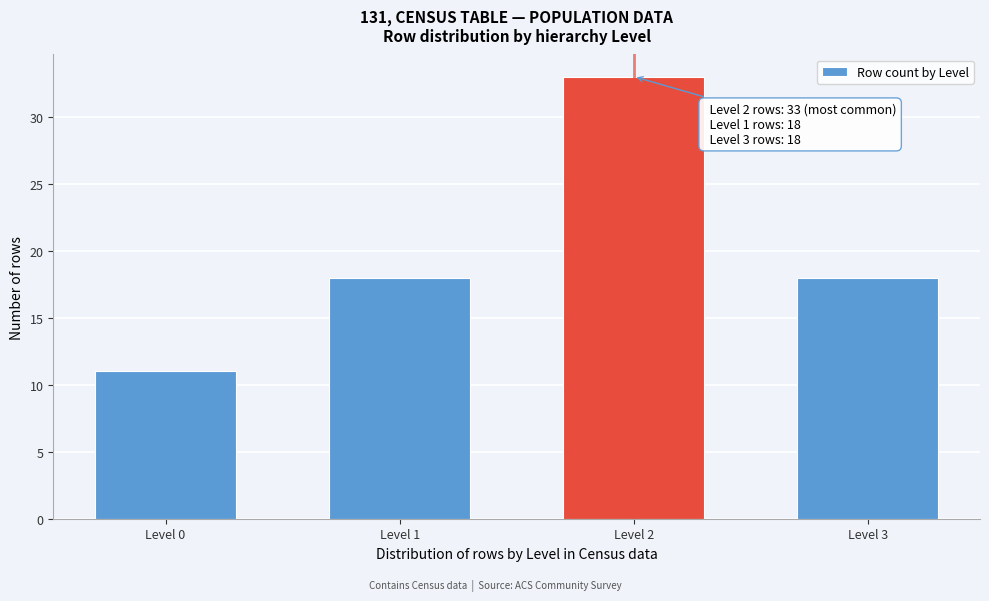

Reading left to right, what are all the values shown in this chart?

Level 0=11	Level 1=18	Level 2=33	Level 3=18